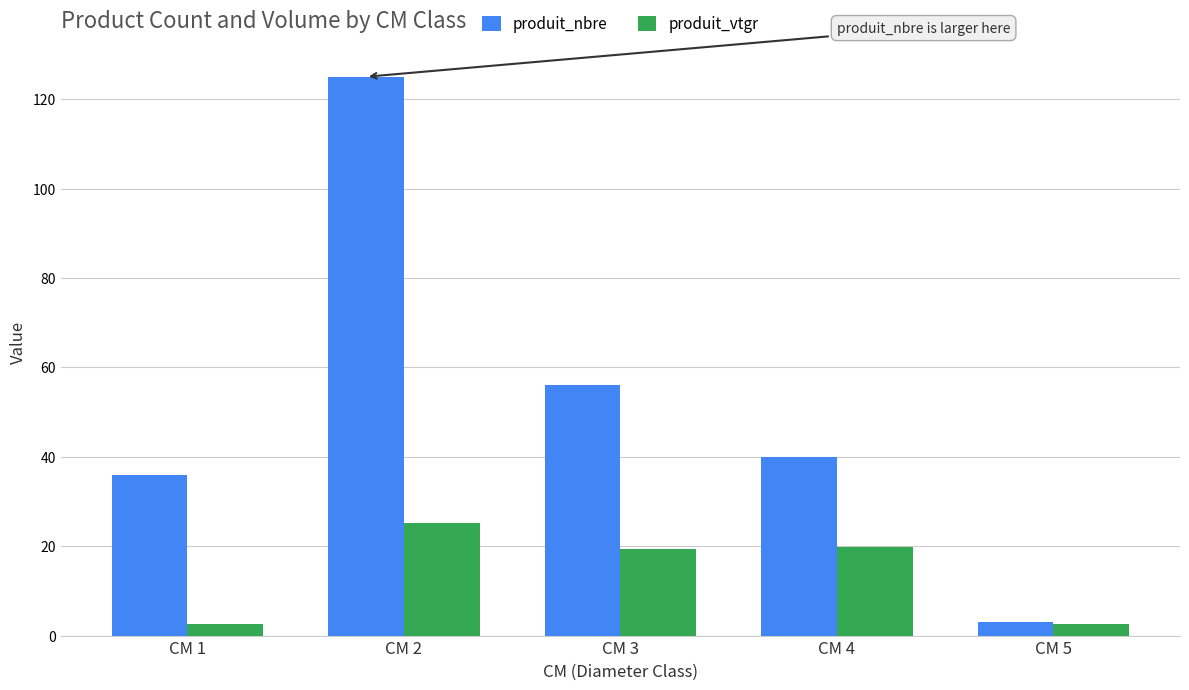

Which series changed the most between CM 2 and CM 5?

produit_nbre